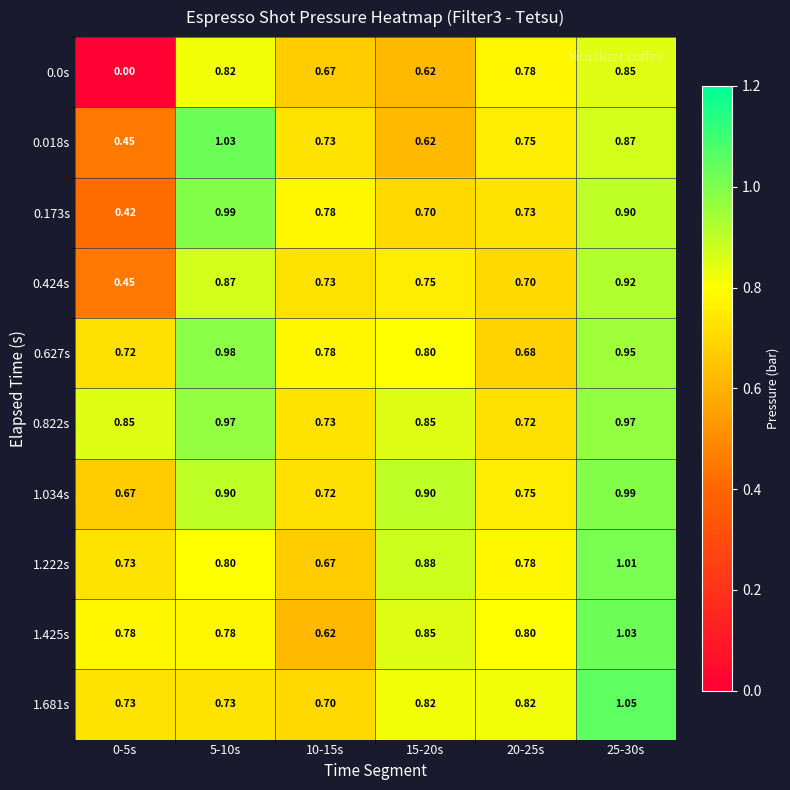

Is the value of 0.0s at 5-10s greater than the value of 0.822s at 0-5s?

No